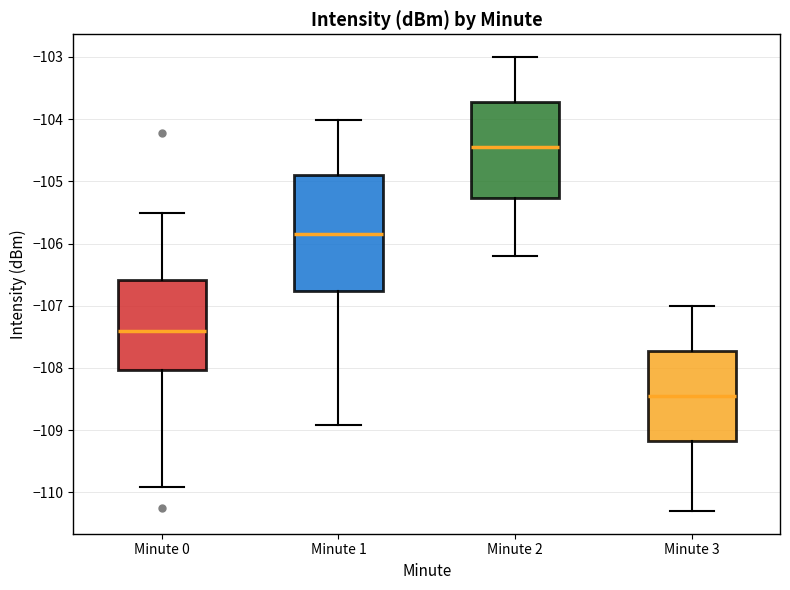

Where does the upper whisker of the box for Minute 1 end on the y-axis? The values are not printed on the chart, so give them approximately, as read against the axis.

-104.0